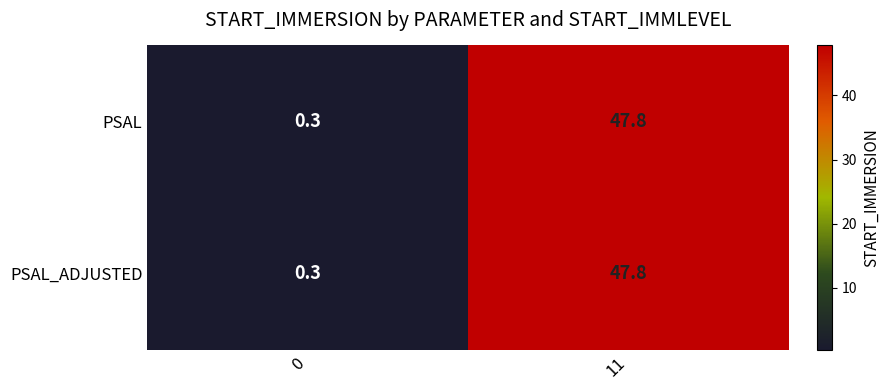

Is the value of PSAL at 0 greater than the value of PSAL_ADJUSTED at 11?

No